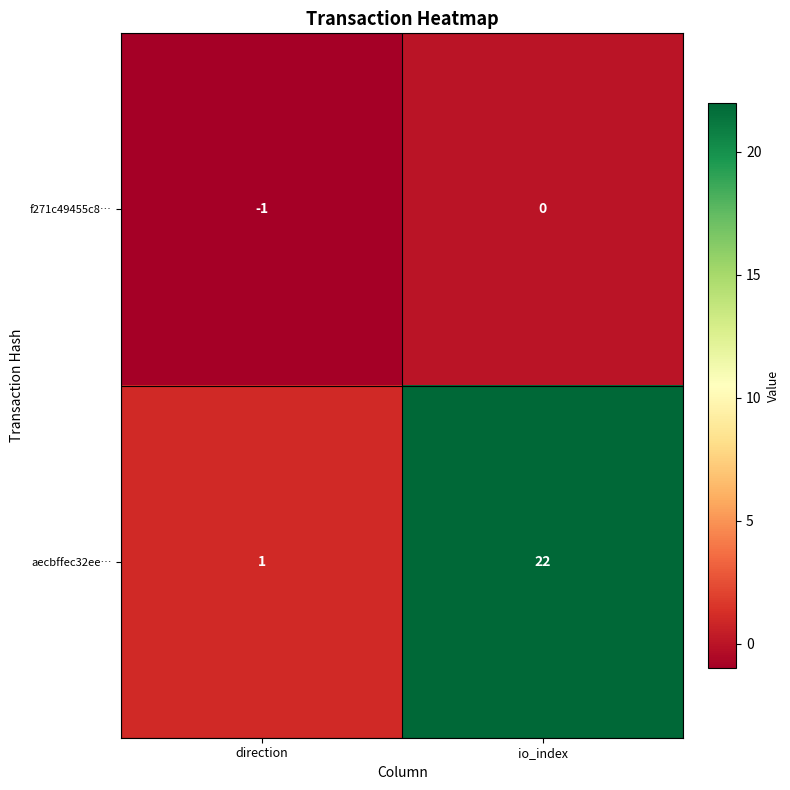

What is the difference between the highest and lowest values at io_index?

22